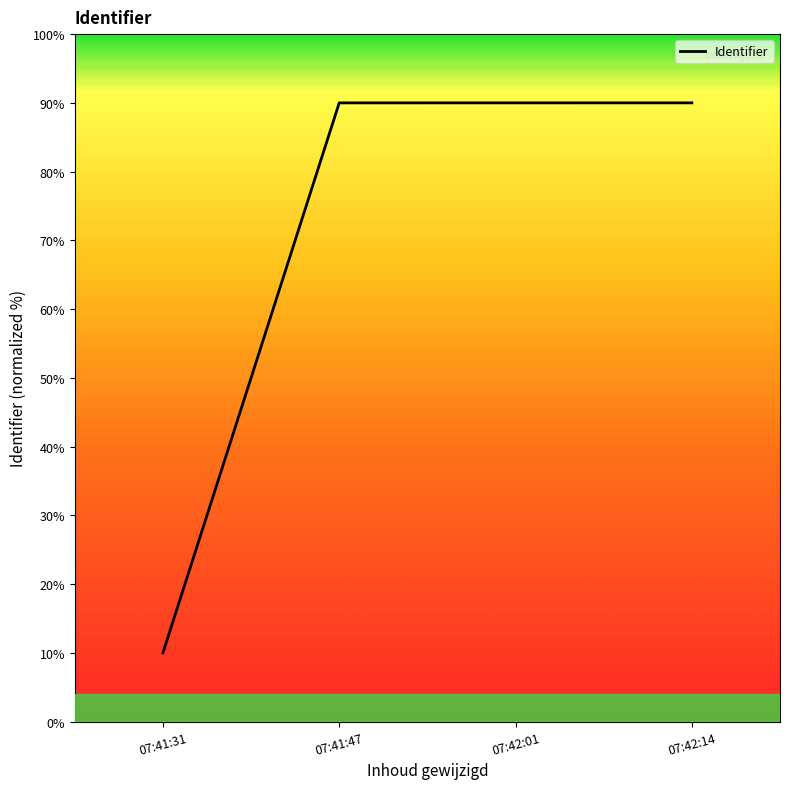

True or false: the data shows 37.9 at 07:41:47.

False